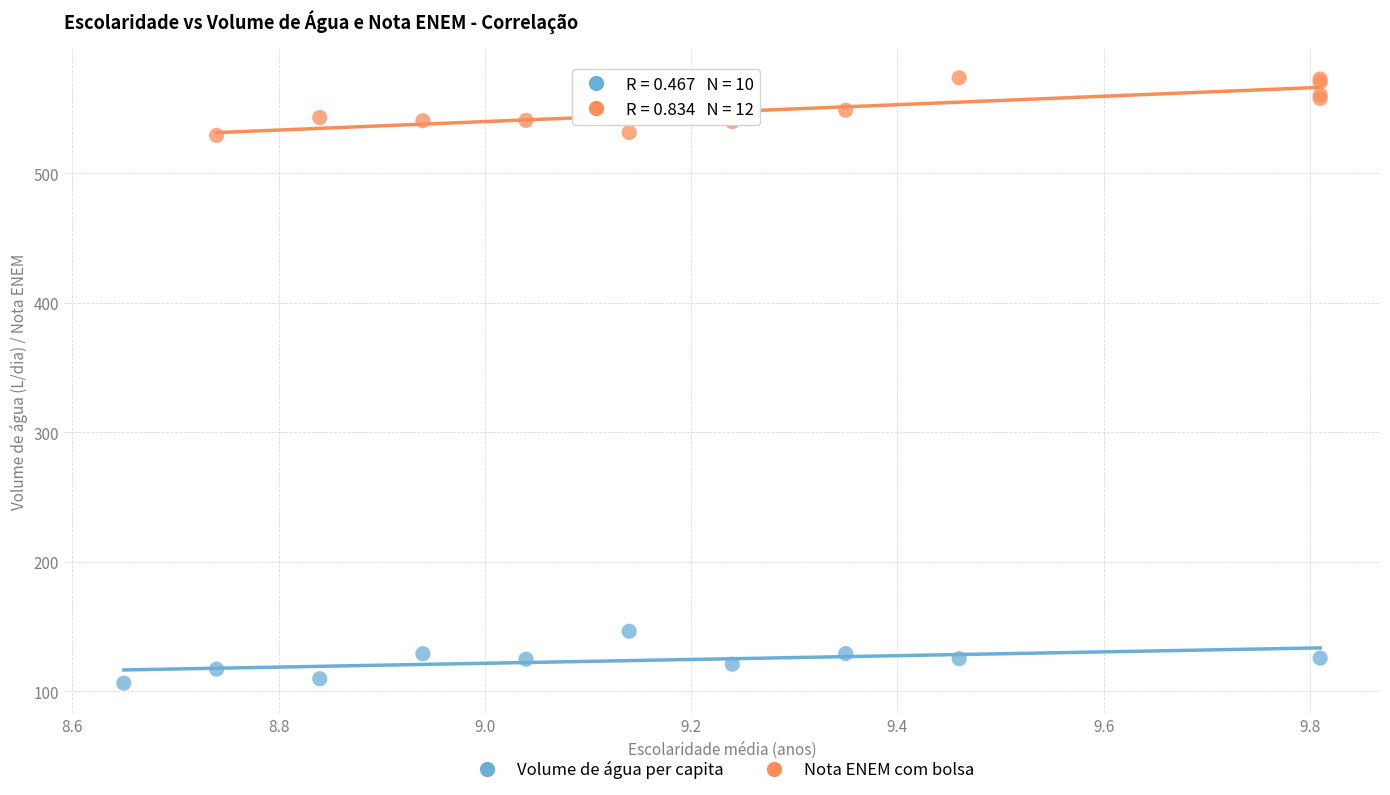

Which series reaches the minimum Y coordinate?

Volume de água per capita